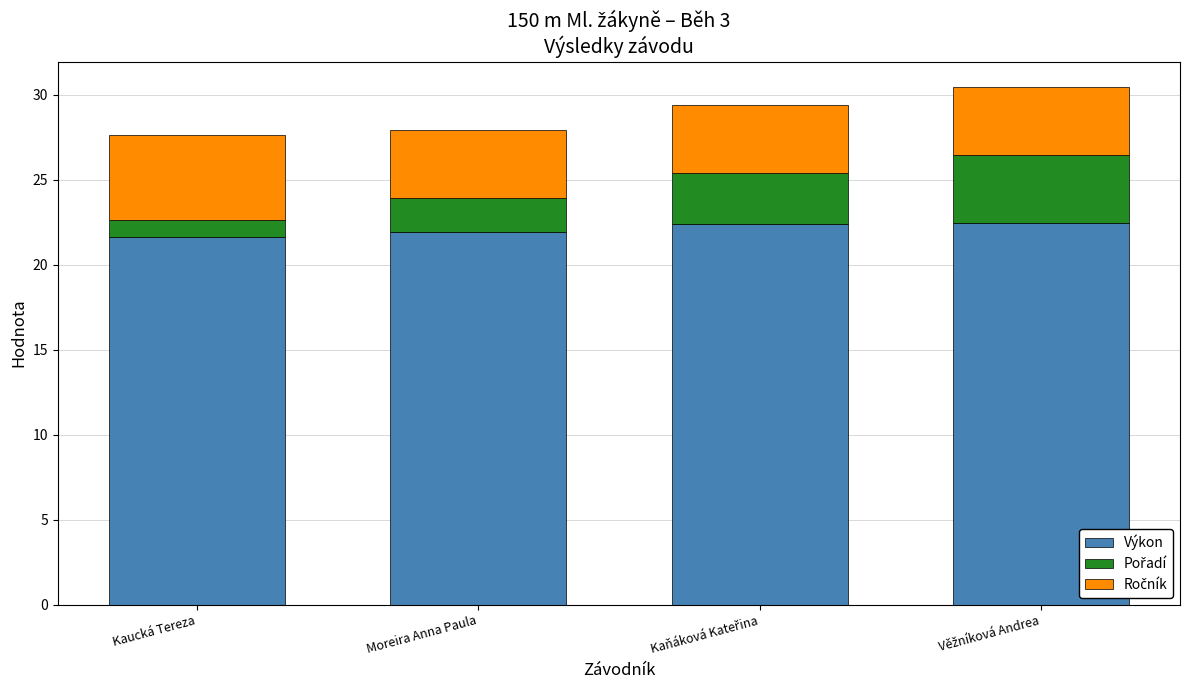

What is the total value across all series at Kaucká Tereza?

27.6